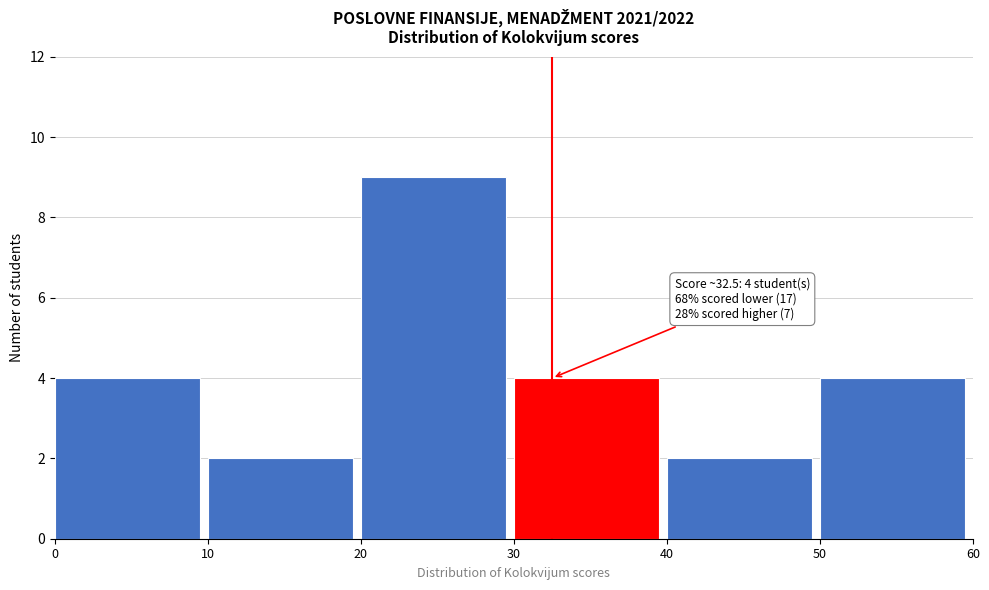

Over which range of the x-axis is the bar tallest?

20 to 30